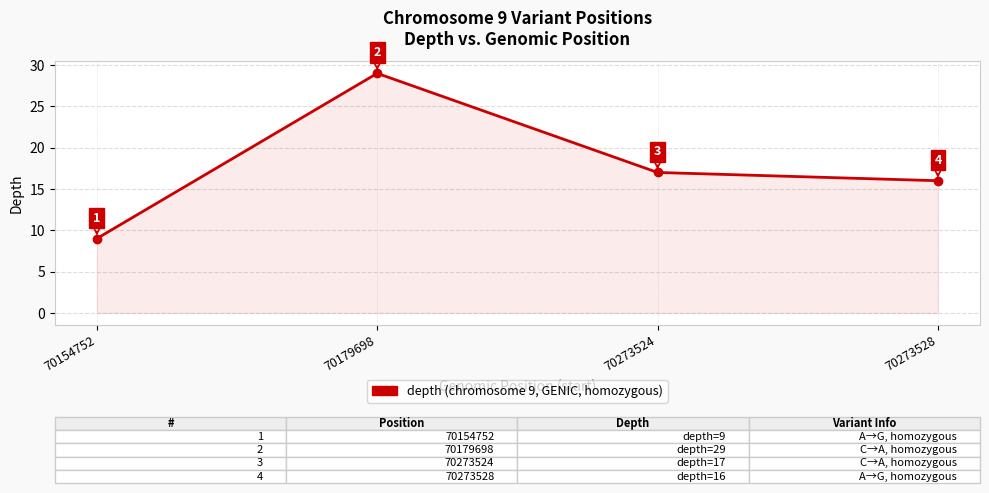

Which label corresponds to the largest value in the chart?

70179698